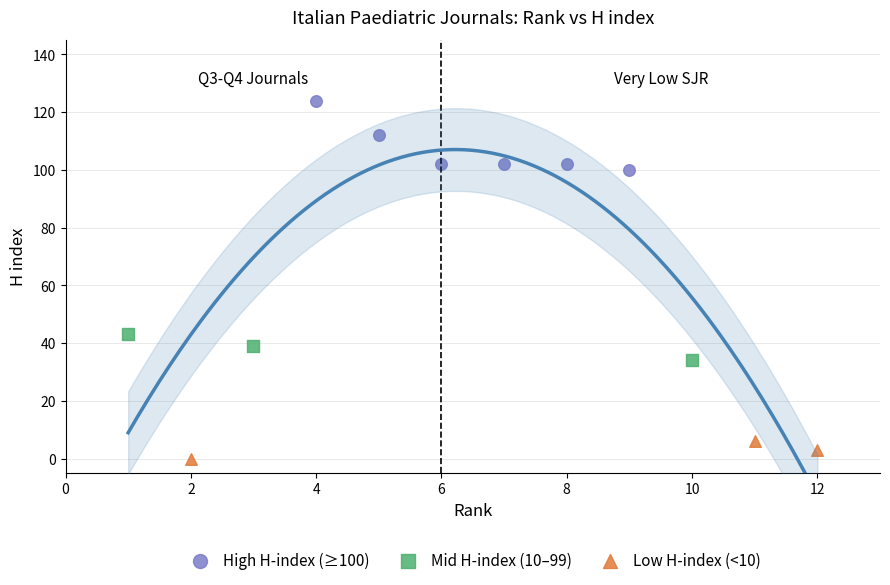

Which series contains the lowest Y value?

Low H-index (<10)